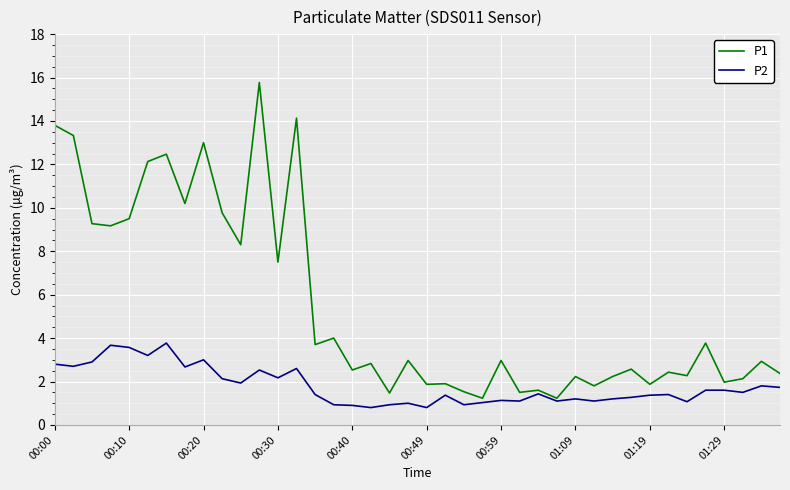

Which series has the widest spread of values?

P1